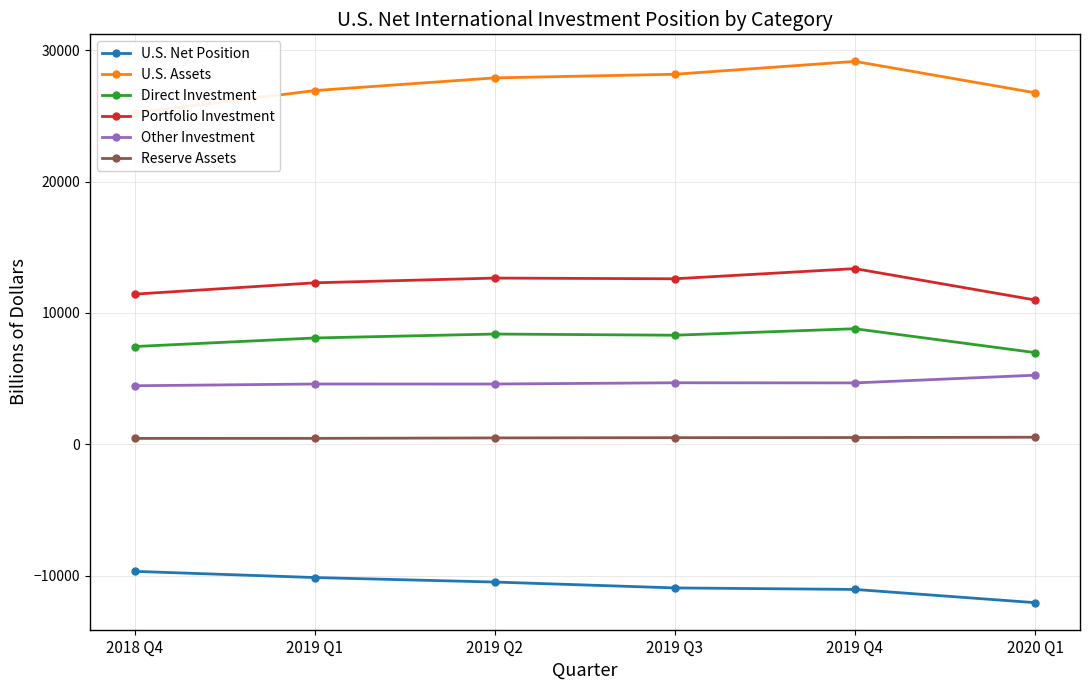

Which series changed the most between 2018 Q4 and 2020 Q1?

U.S. Net Position